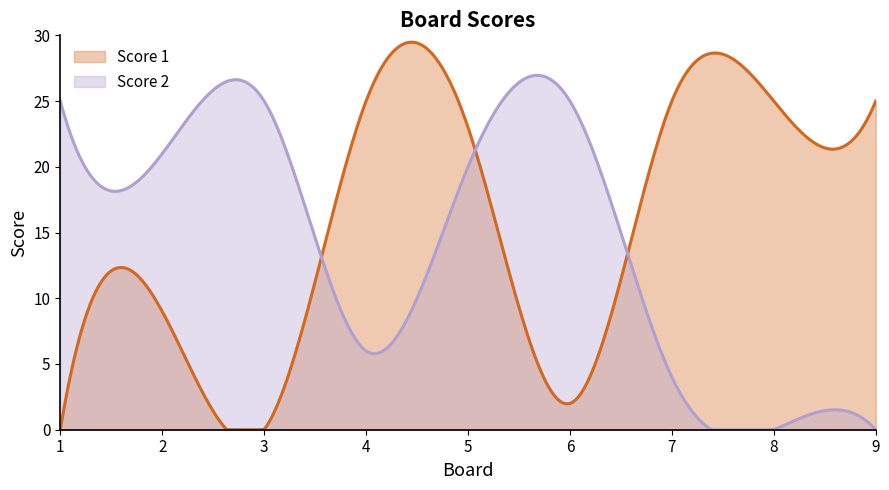

How many lines are shown in the chart?

2